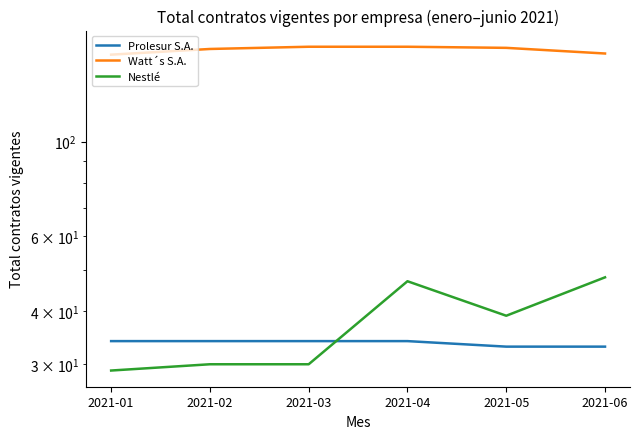

Between 2021-01 and 2021-05, which is larger?

2021-01